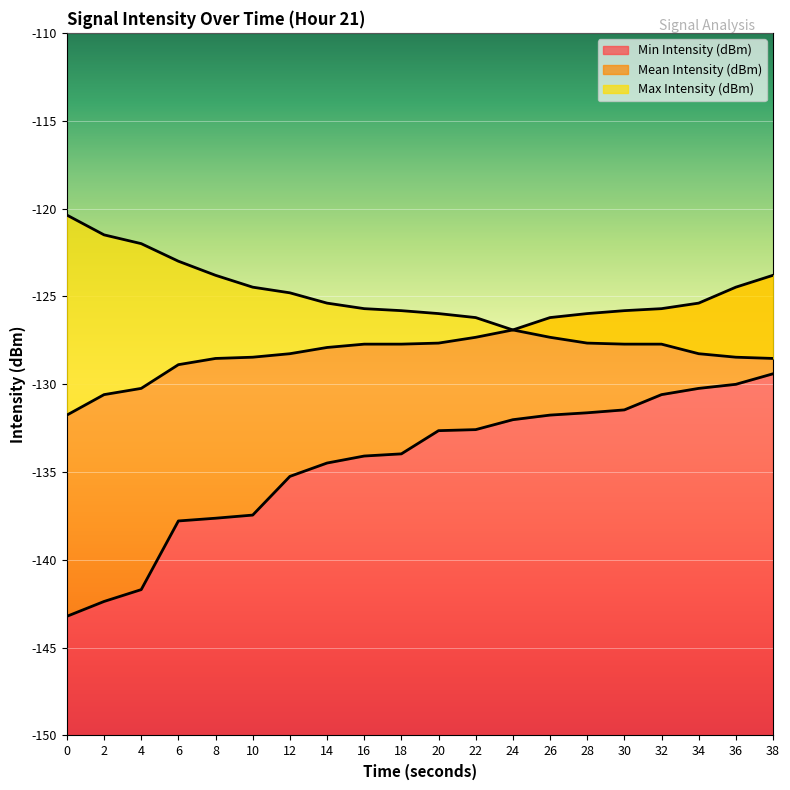

At how many categories does at least one series exceed -129?

20